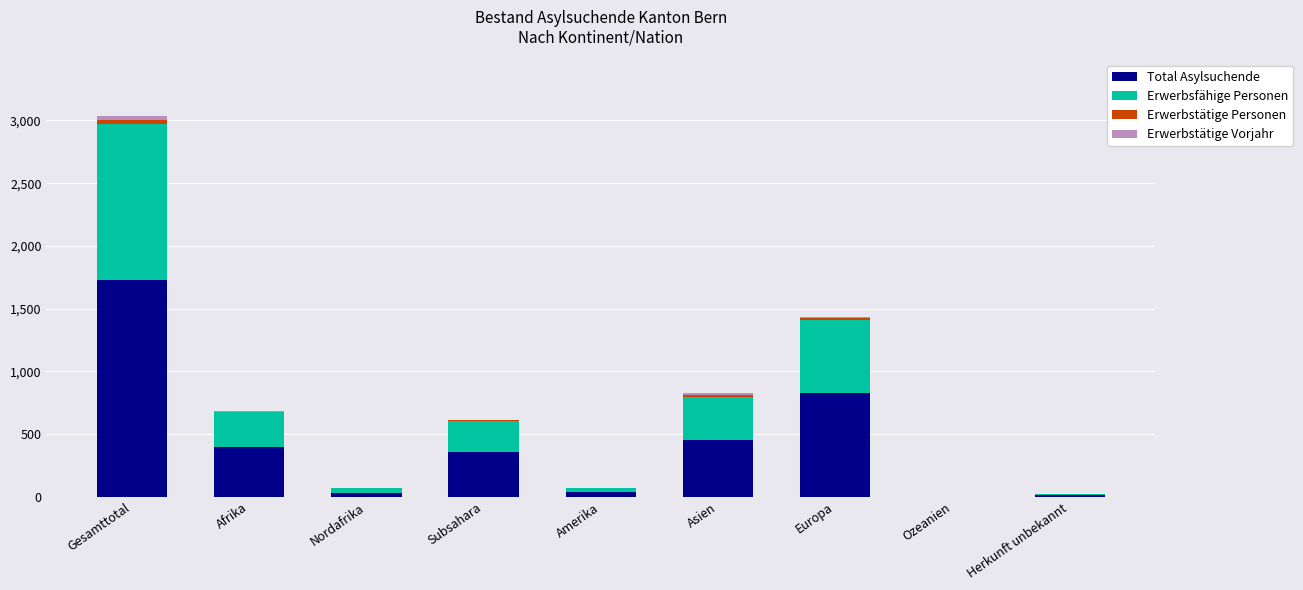

What is the total value across all series at Gesamttotal?

3033